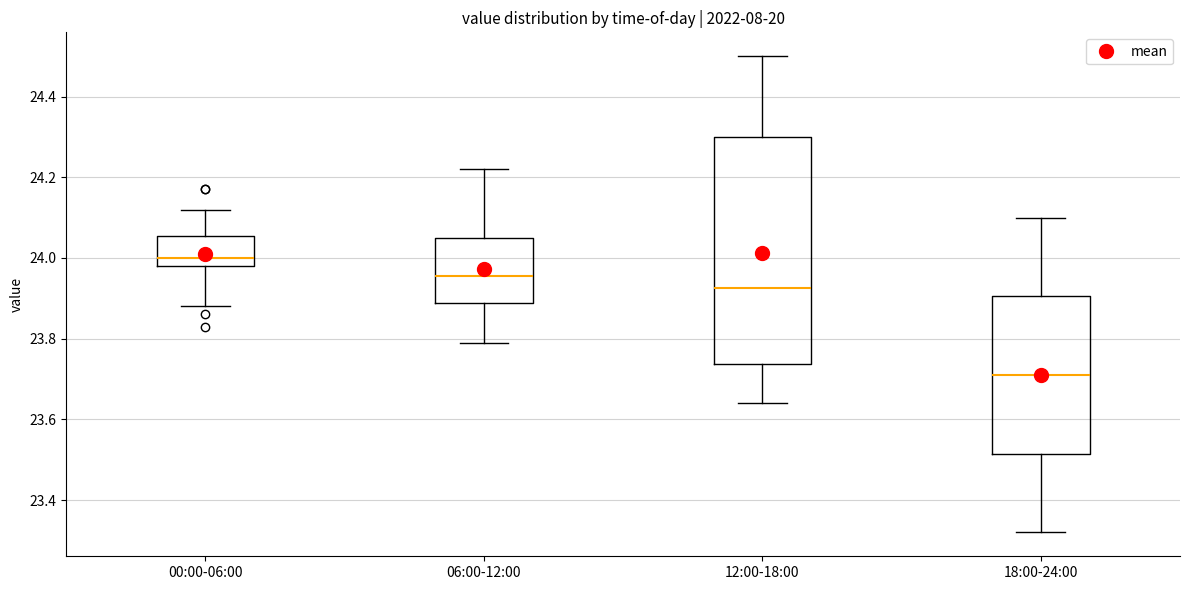

Reading left to right, transcribe this box plot: for each box, give where its median line is, the range the box spans, and where its two whiskers end, as read against the y-axis. The values are not printed on the chart, so give them approximately, as read against the axis.

00:00-06:00: median 24.00, box 23.98 to 24.06, whiskers 23.88 to 24.12
06:00-12:00: median 23.96, box 23.88 to 24.06, whiskers 23.80 to 24.22
12:00-18:00: median 23.92, box 23.74 to 24.30, whiskers 23.64 to 24.50
18:00-24:00: median 23.72, box 23.52 to 23.90, whiskers 23.32 to 24.10